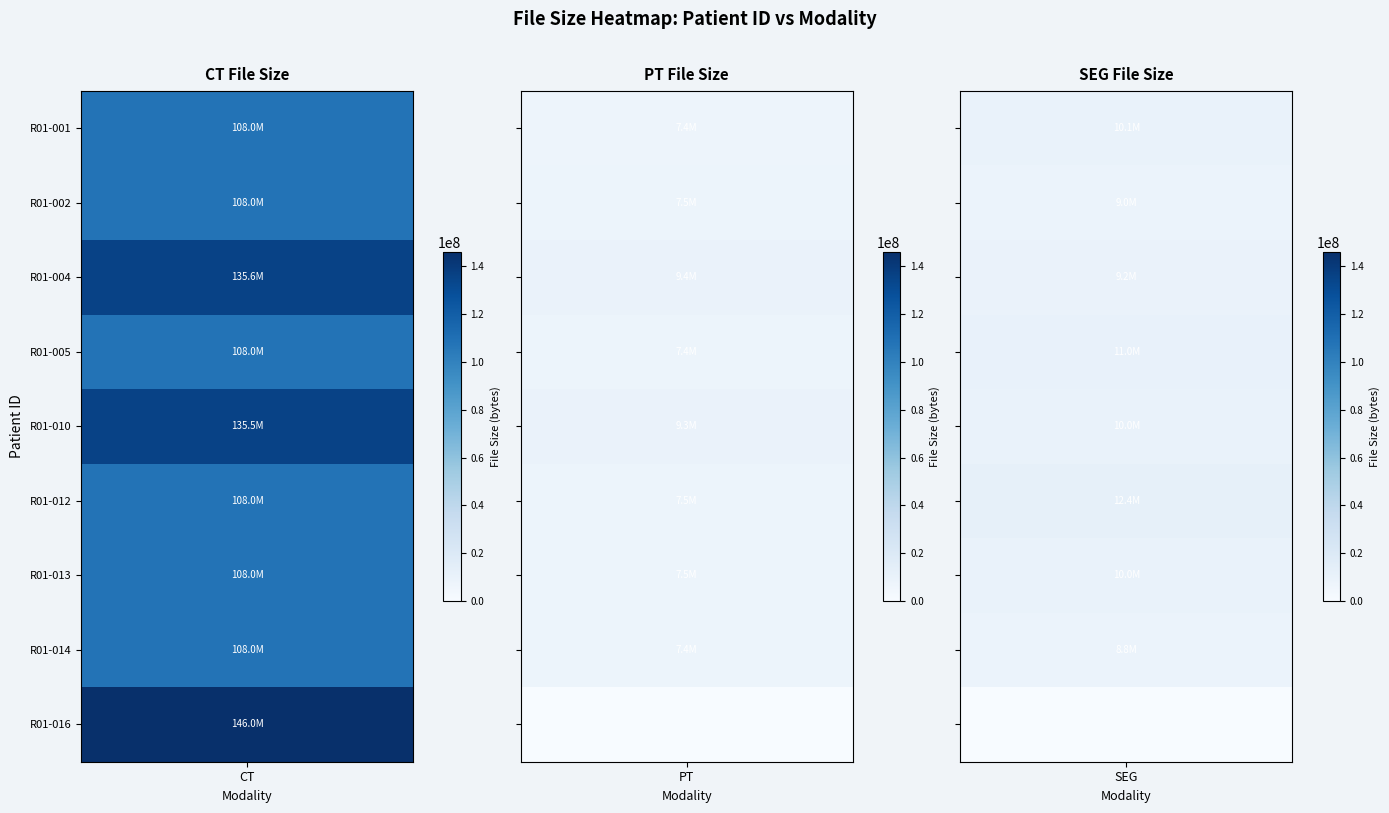

How many data points in R01-016 are above 0?

1